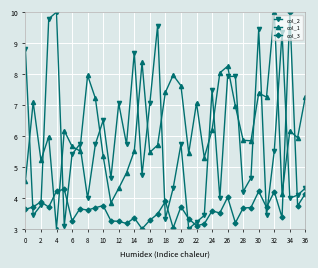

At how many categories does at least one series exceed 5?

36